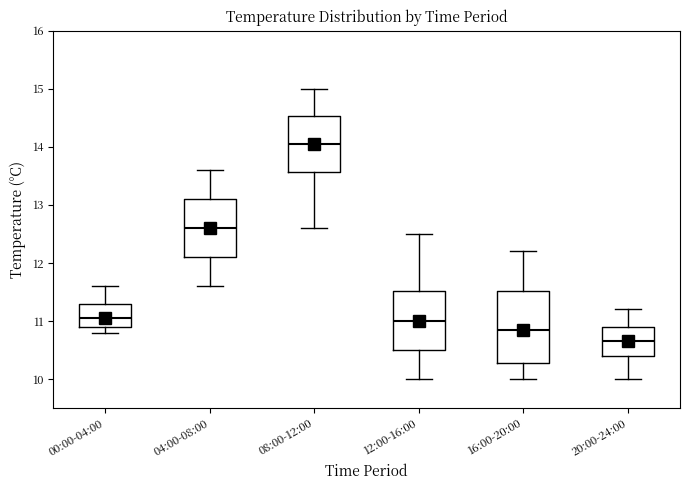

Which box has the lowest median line?

20:00-24:00